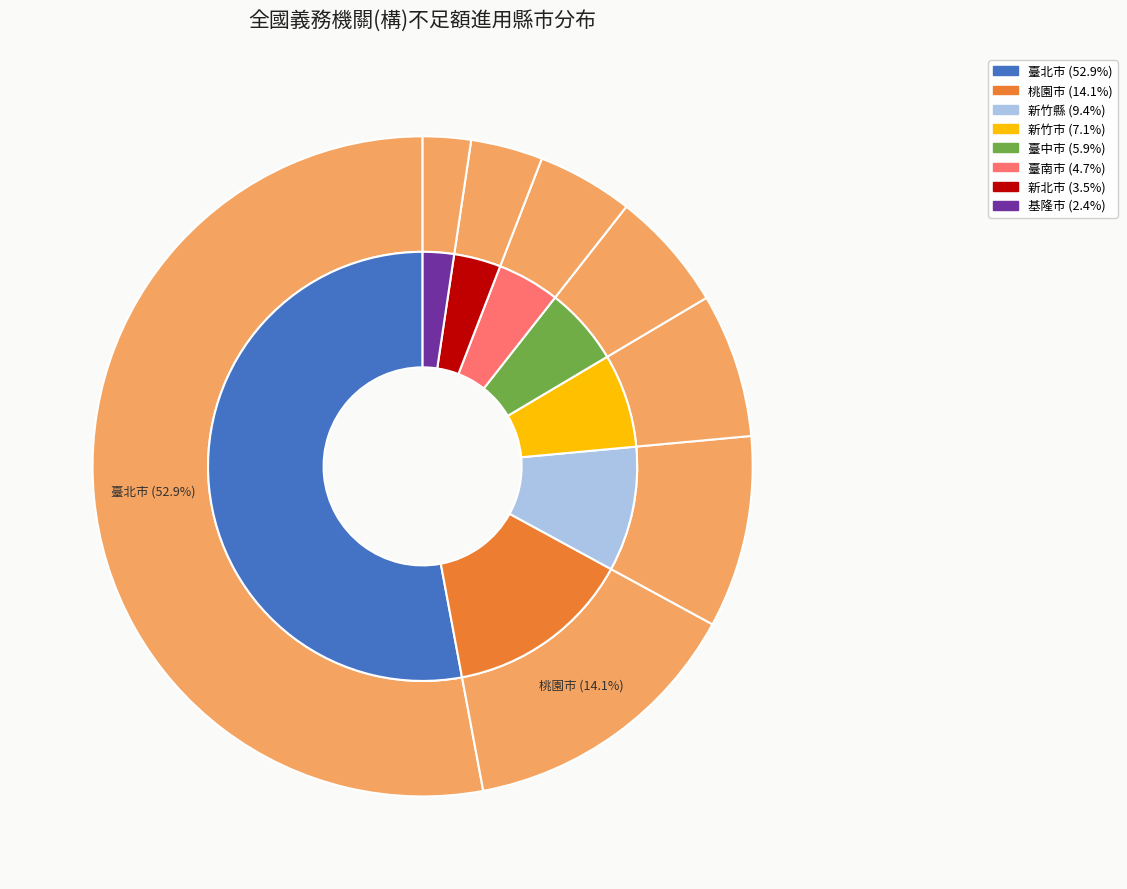

Which category accounts for the majority?

臺北市